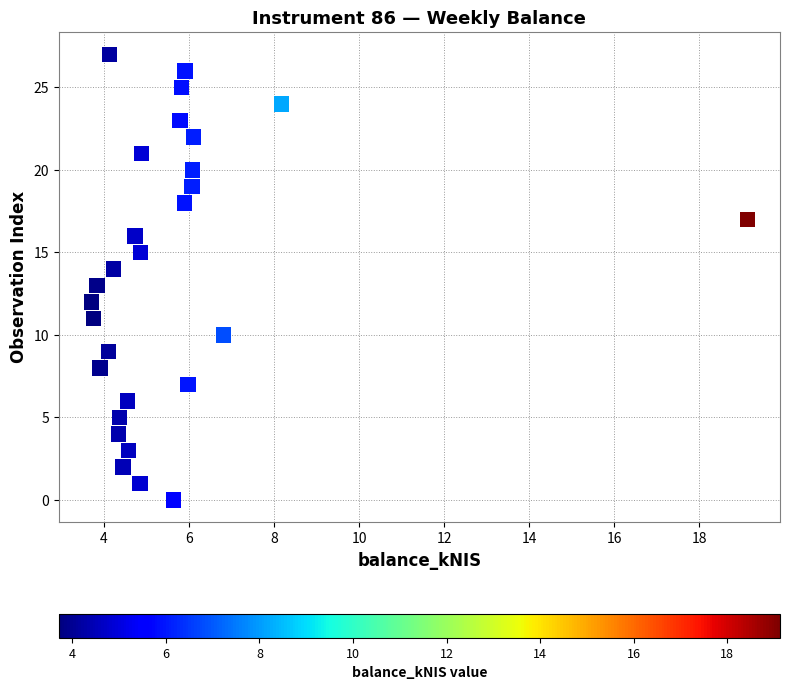

What is the range of Y values (max minus min)?

27